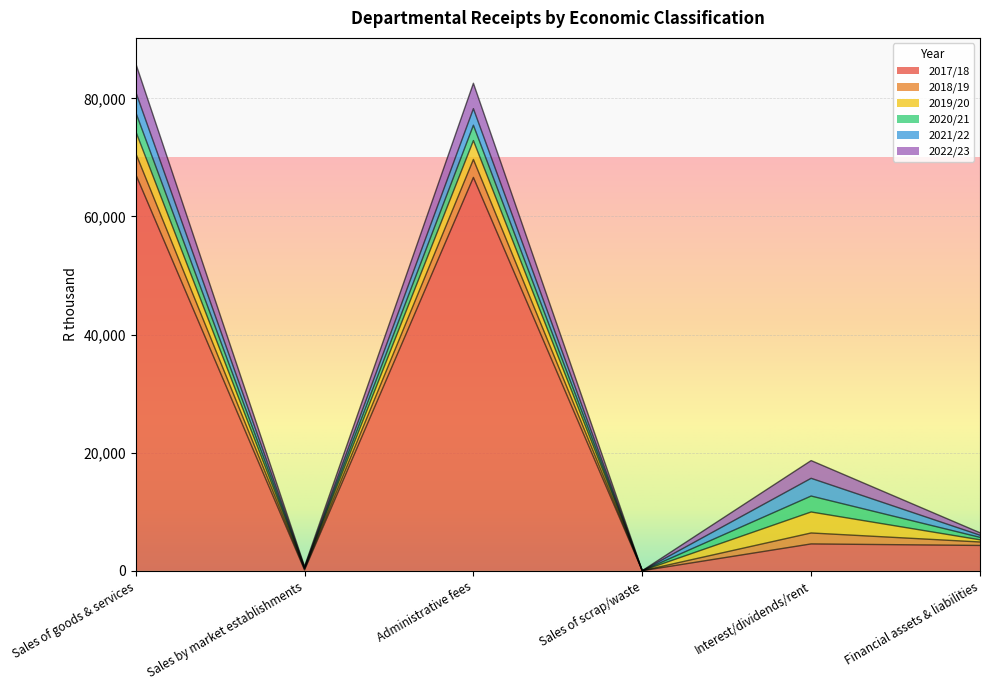

How many distinct data groups are displayed?

6